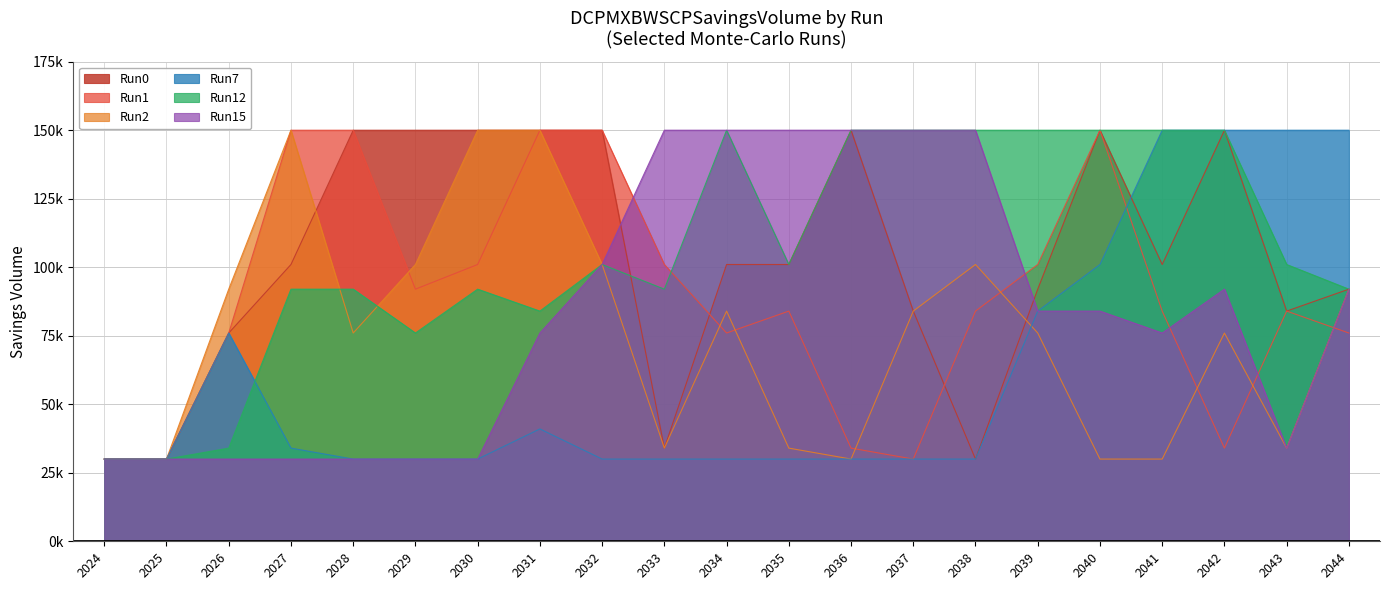

The Run0 series shows 209835 at 2030. True or false?

False